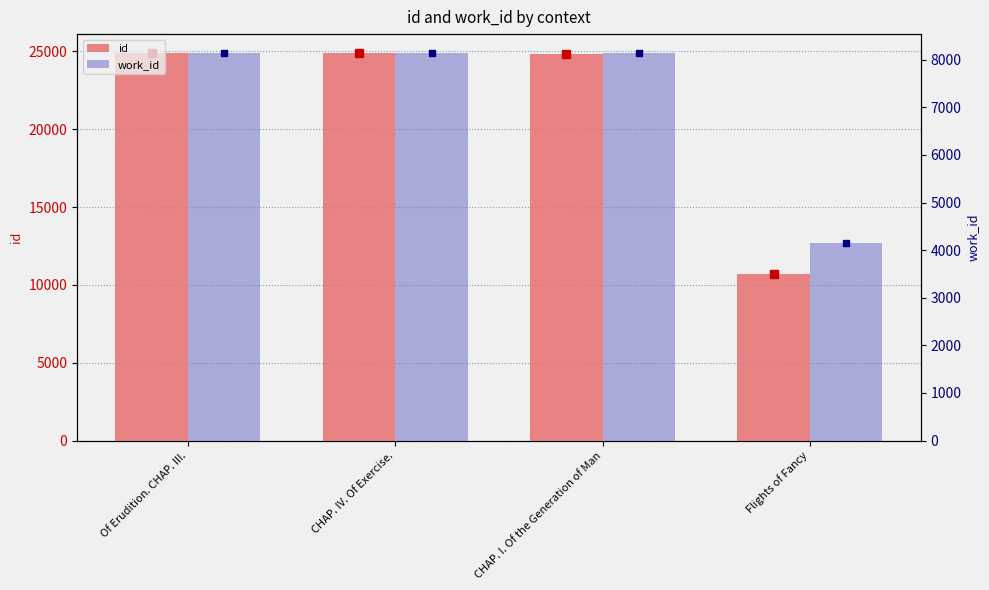

Reading left to right, transcribe all the data shown in this chart.

id: Of Erudition. CHAP. III.=24866	CHAP. IV. Of Exercise.=24867	CHAP. I. Of the Generation of Man=24857	Flights of Fancy=10720
work_id: Of Erudition. CHAP. III.=8131	CHAP. IV. Of Exercise.=8131	CHAP. I. Of the Generation of Man=8131	Flights of Fancy=4153